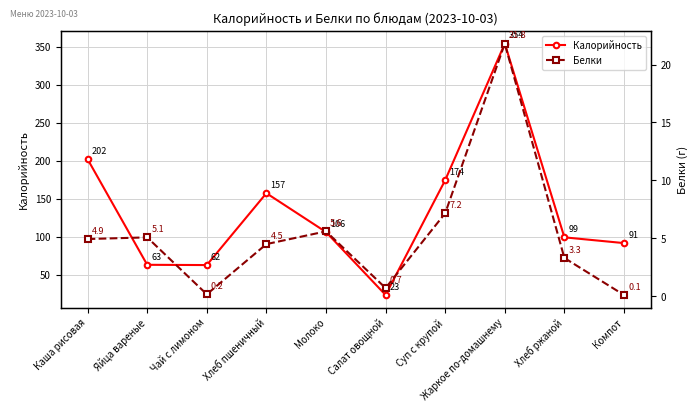

Which series has the largest total across all categories?

Калорийность